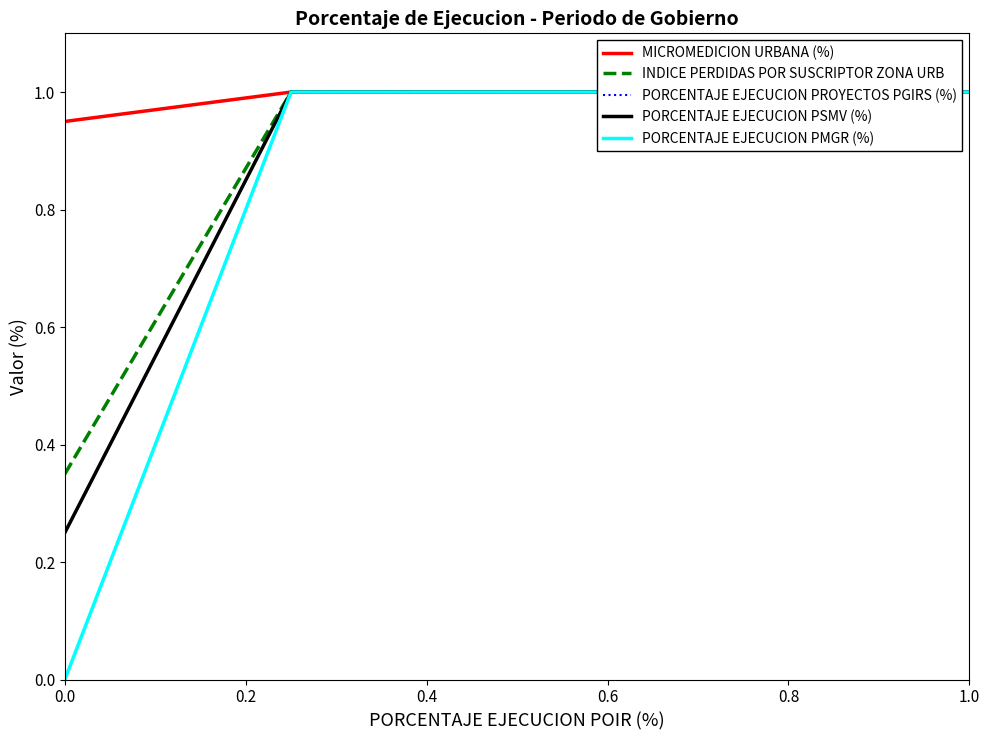

Reading left to right, list all the values displayed in this chart.

MICROMEDICION URBANA (%): 0.9	1.0	1.0	1.0	1.0
INDICE PERDIDAS POR SUSCRIPTOR ZONA URB: 0.3	1.0	1.0	1.0	1.0
PORCENTAJE EJECUCION PROYECTOS PGIRS (%): 0.2	1.0	1.0	1.0	1.0
PORCENTAJE EJECUCION PSMV (%): 0.2	1.0	1.0	1.0	1.0
PORCENTAJE EJECUCION PMGR (%): 0.0	1.0	1.0	1.0	1.0